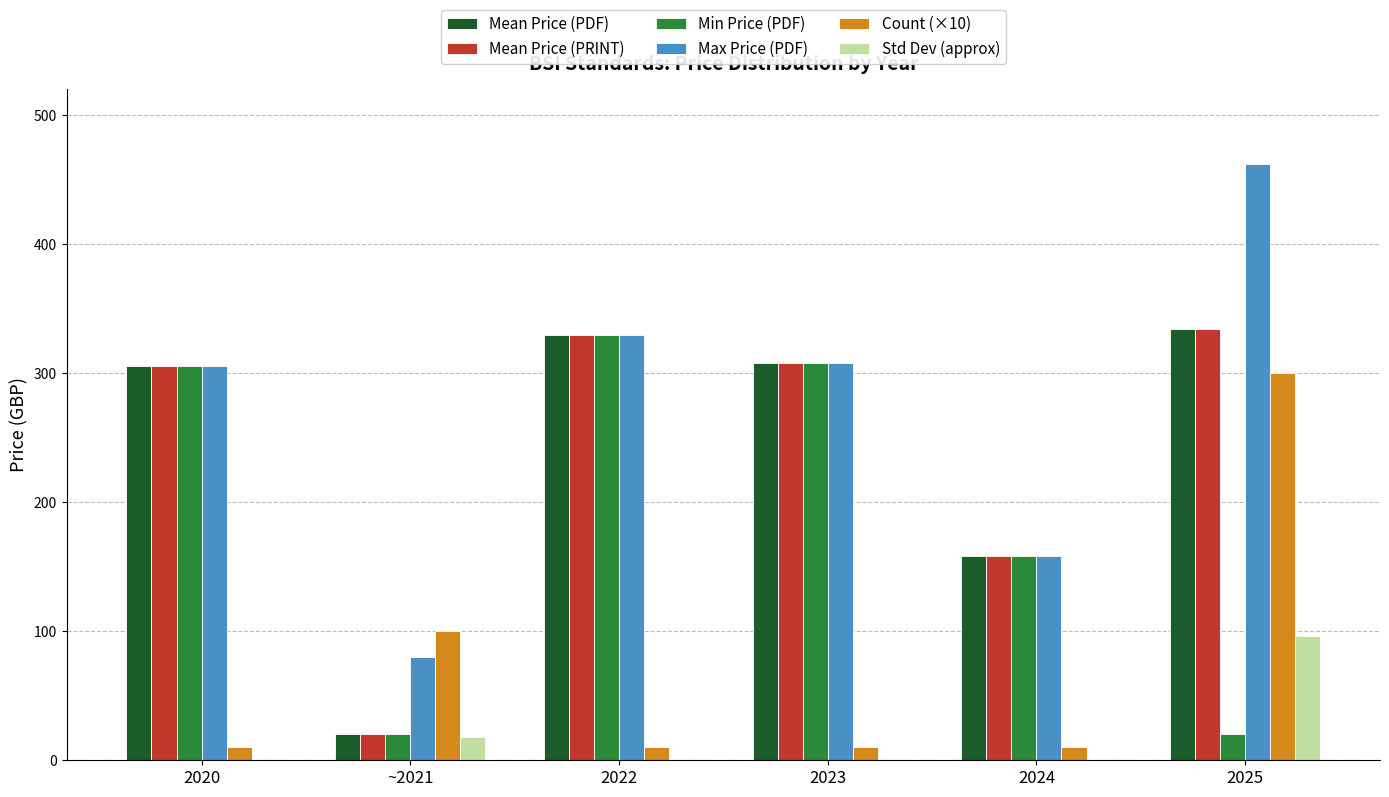

Where is Mean Price (PRINT) nearest to the value 177?

2024